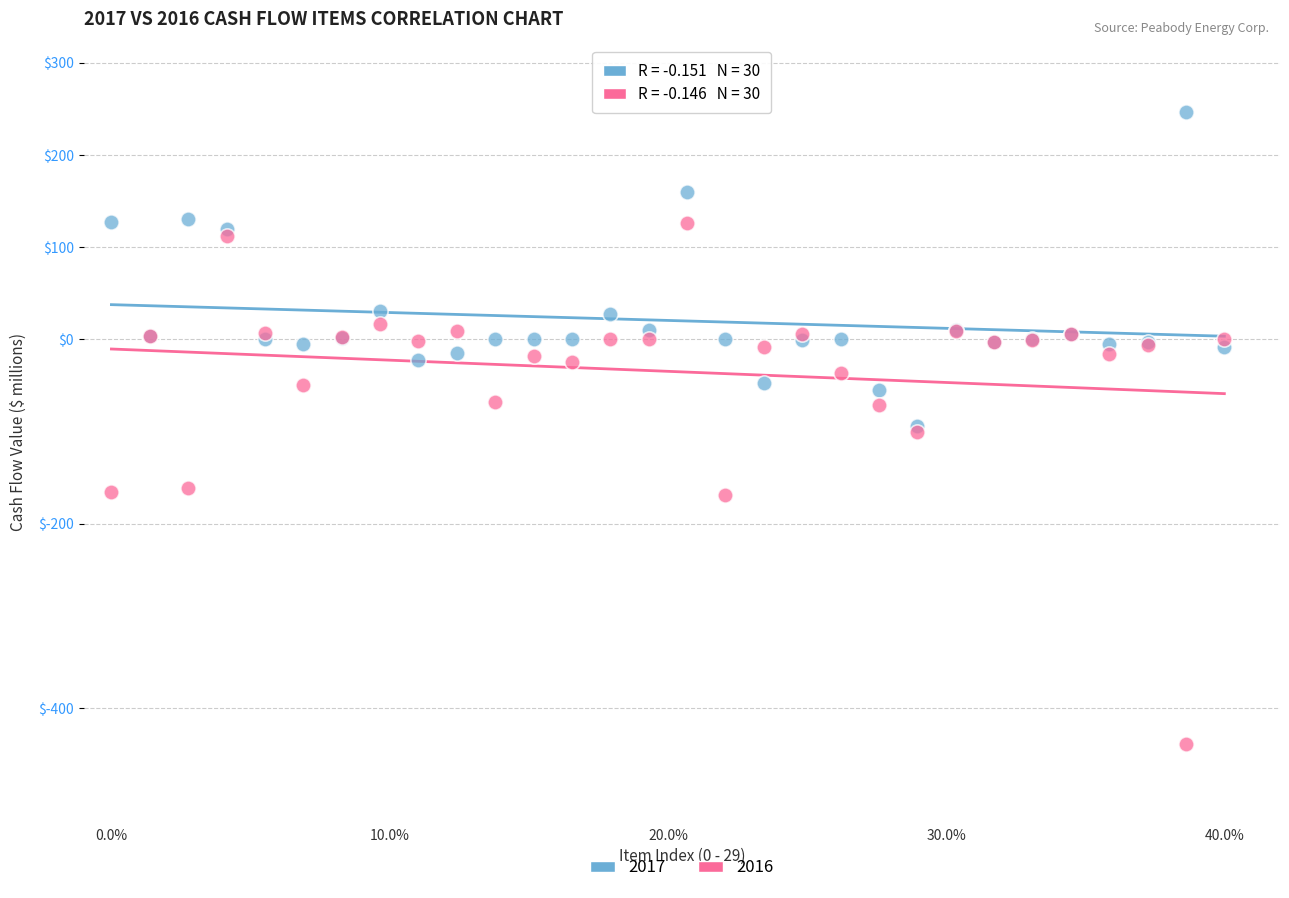

Which series contains the lowest Y value?

2016